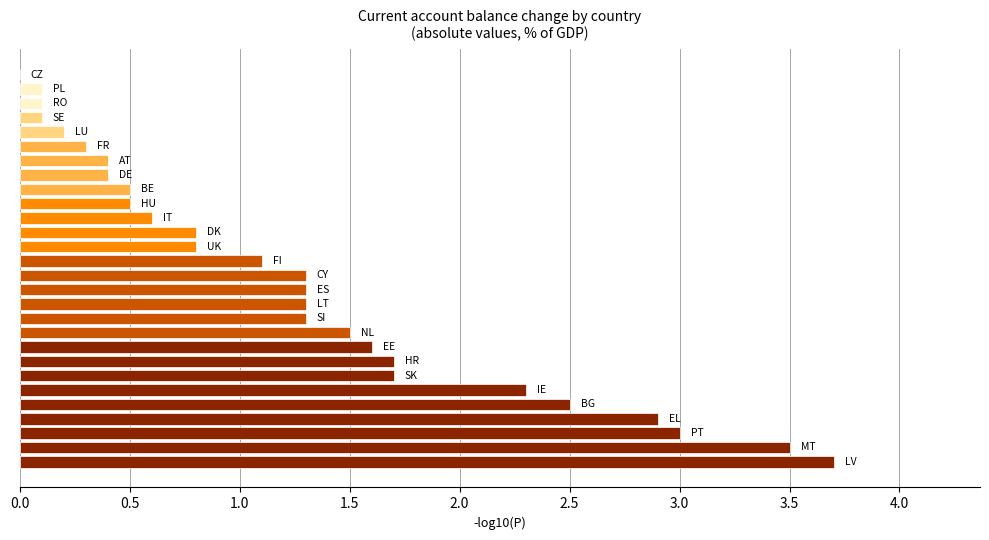

What is the sum of all values?

35.5